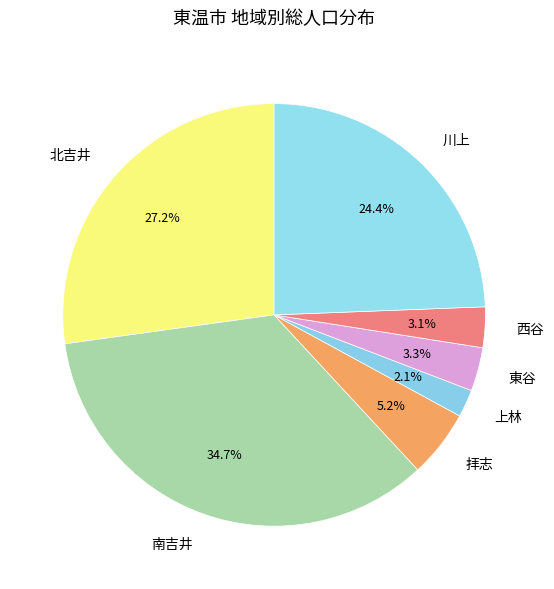

What portion of the pie excludes 川上?

75.6%